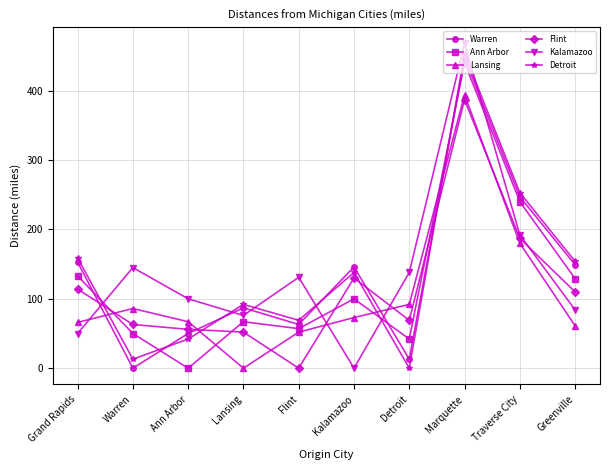

What is the total value across all series at Flint?

372